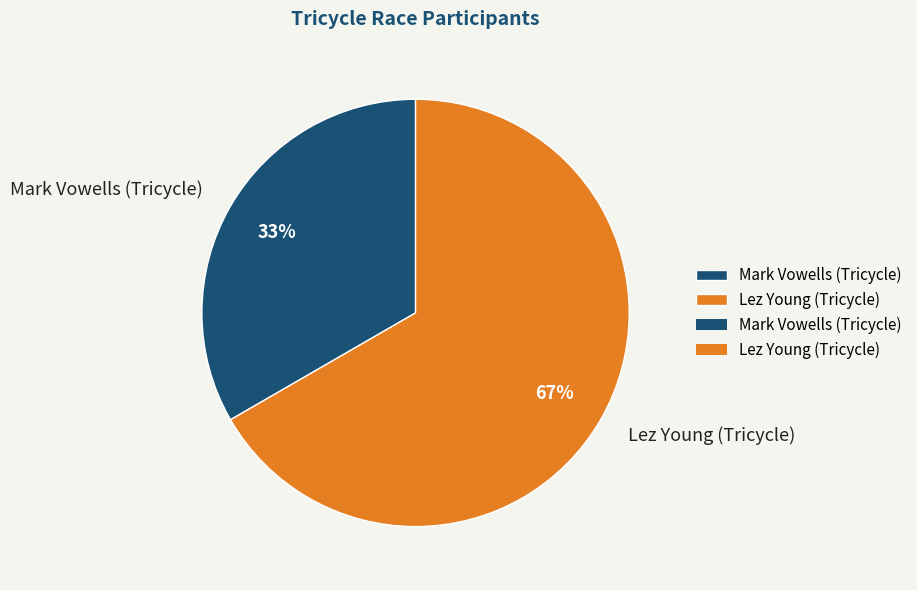

True or false: Mark Vowells (Tricycle) accounts for 33% of the total.

True